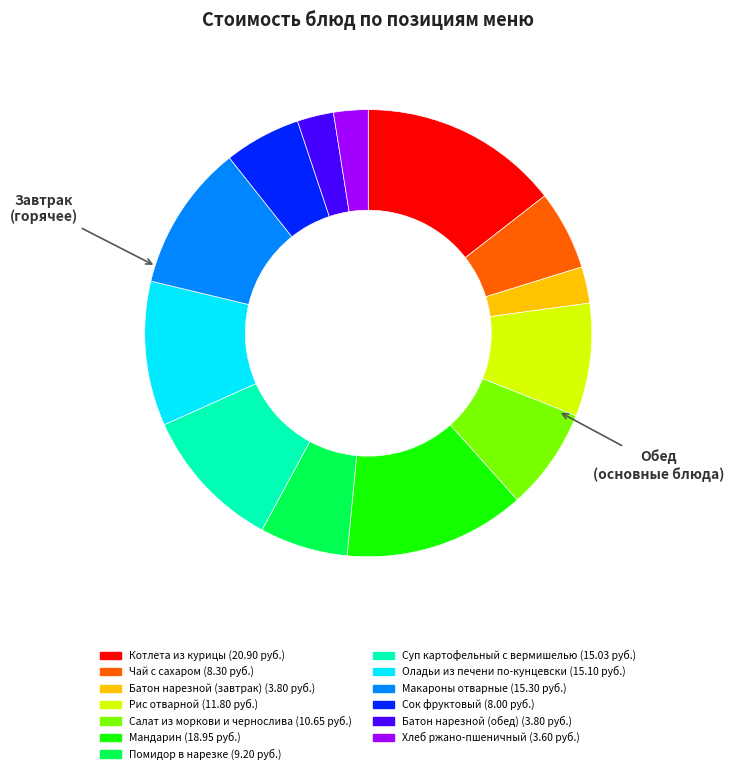

Is Рис отварной the majority of the pie?

No